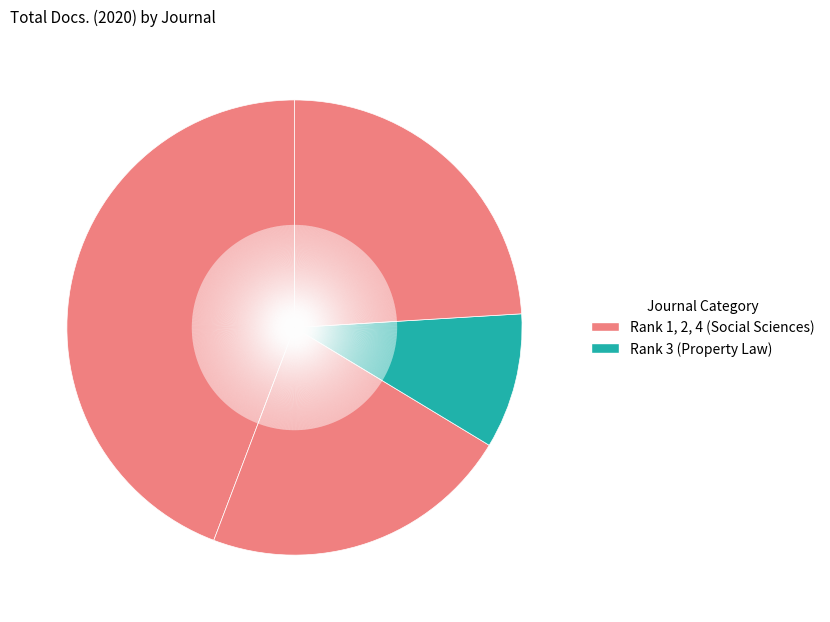

How many segments does this pie chart have?

4